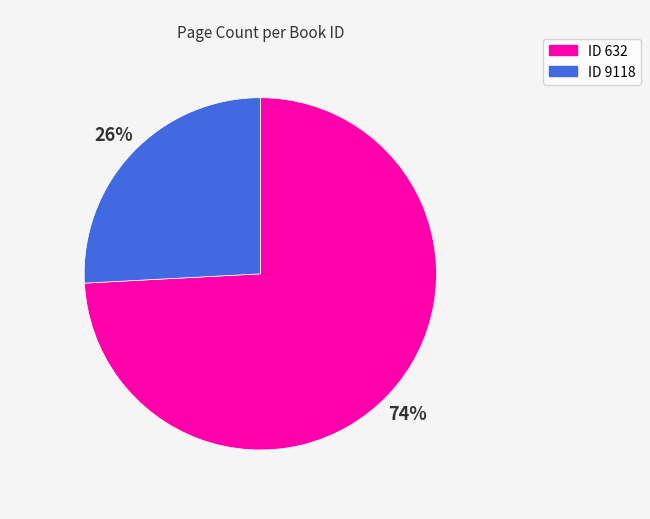

Is it true that ID 9118 is 11% of the pie?

False